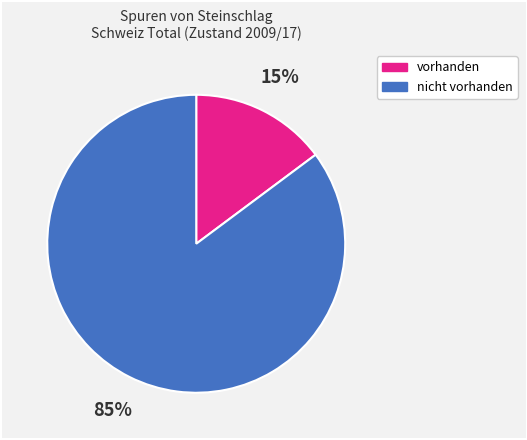

Is it true that vorhanden is 2% of the pie?

False